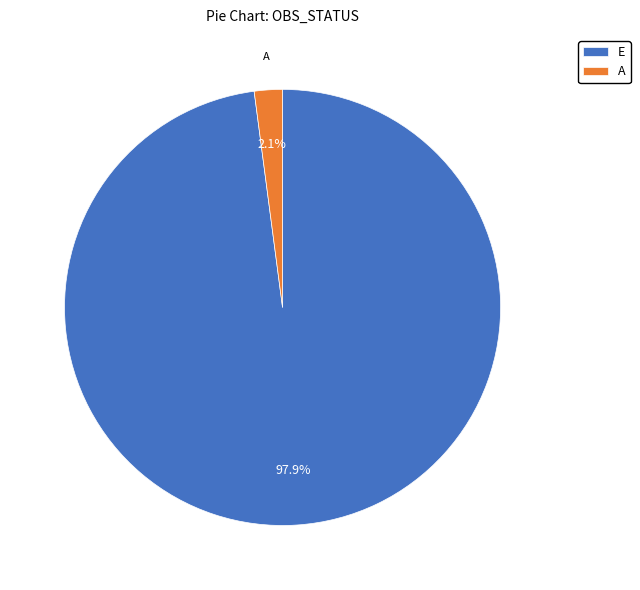

Rank the categories by value from lowest to highest.

A, E